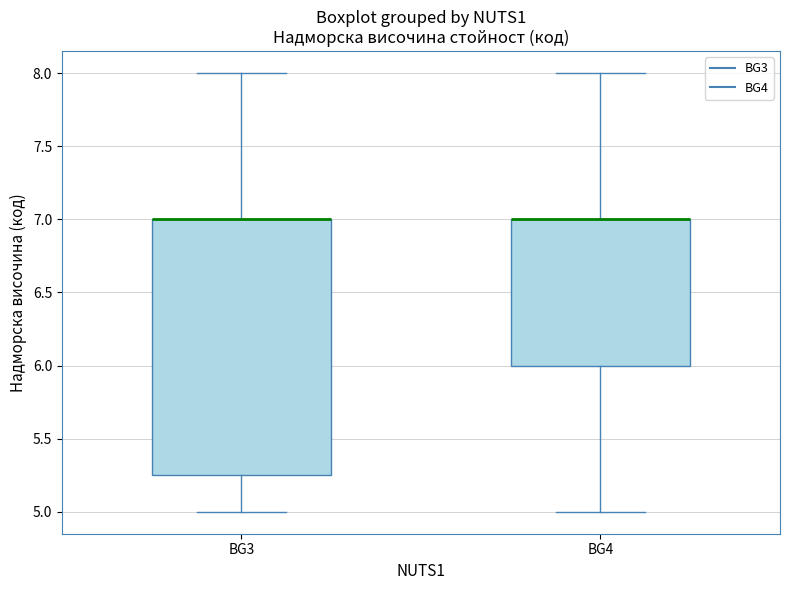

Comparing the boxes themselves (not the whiskers), which one is the tallest?

BG3